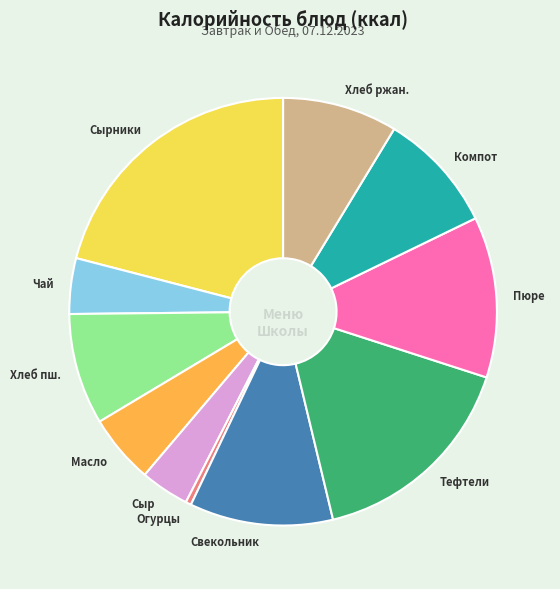

The Масло slice represents 15% of the pie. True or false?

False